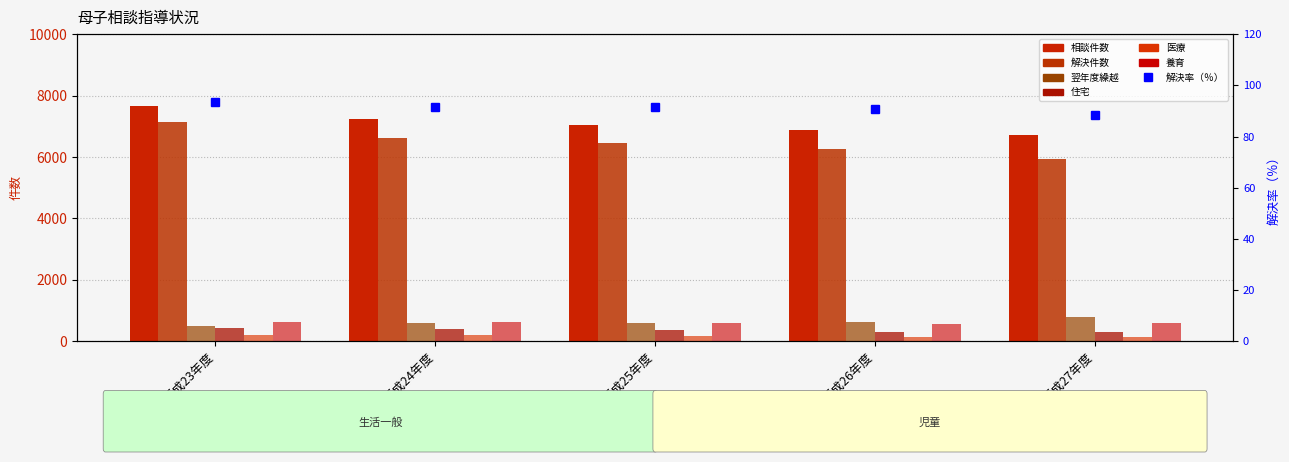

How many values in the 住宅 series are below 370?

2